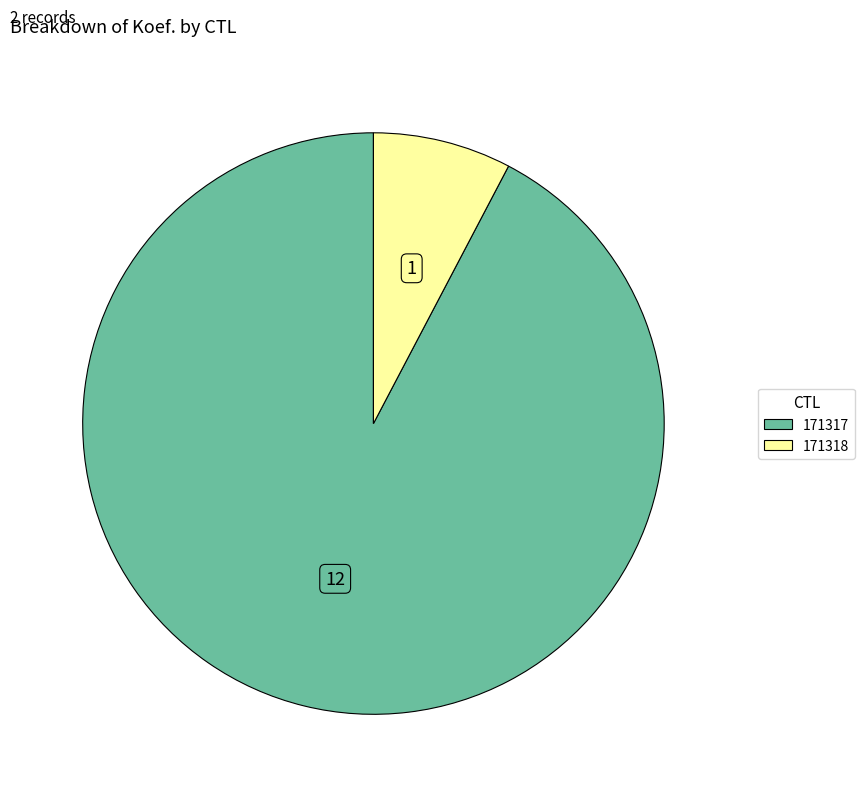

Is the sum of 171317 and 171318 greater than half?

Yes